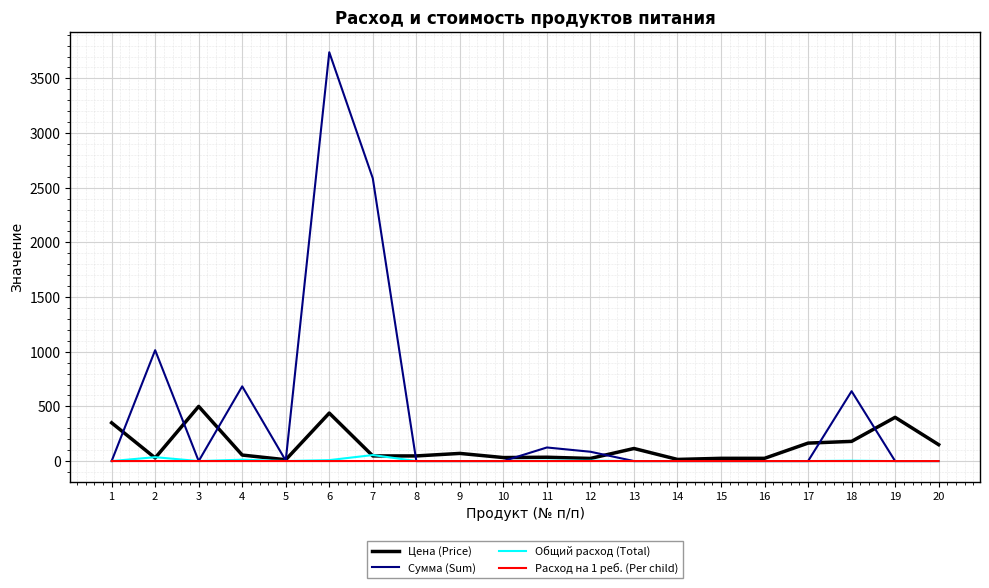

At which category is the sum across all series the highest?

6